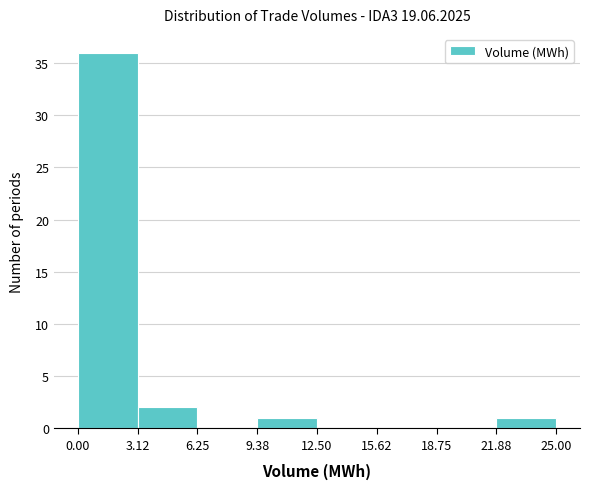

Which range on the x-axis has the tallest bar?

0.00 to 3.12